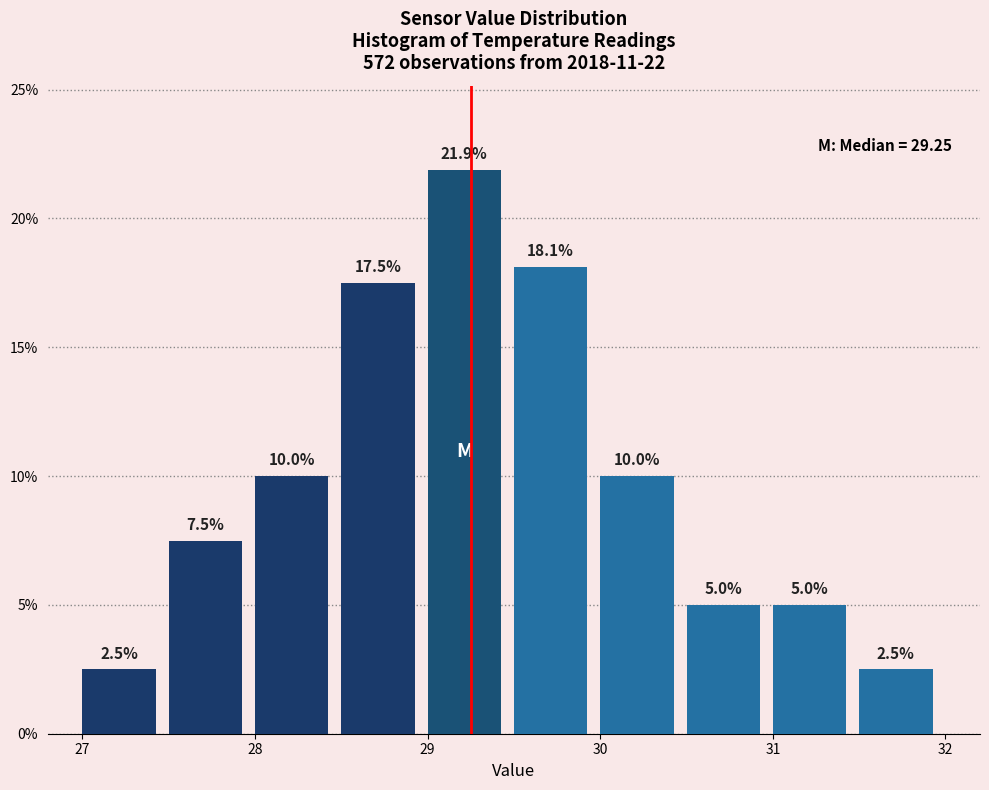

Reading left to right, list every bar in this chart as the range it spans on the x-axis followed by its height.

27.0 to 27.5: 2.5
27.5 to 28.0: 7.5
28.0 to 28.5: 10.0
28.5 to 29.0: 17.5
29.0 to 29.5: 21.9
29.5 to 30.0: 18.1
30.0 to 30.5: 10.0
30.5 to 31.0: 5.0
31.0 to 31.5: 5.0
31.5 to 32.0: 2.5